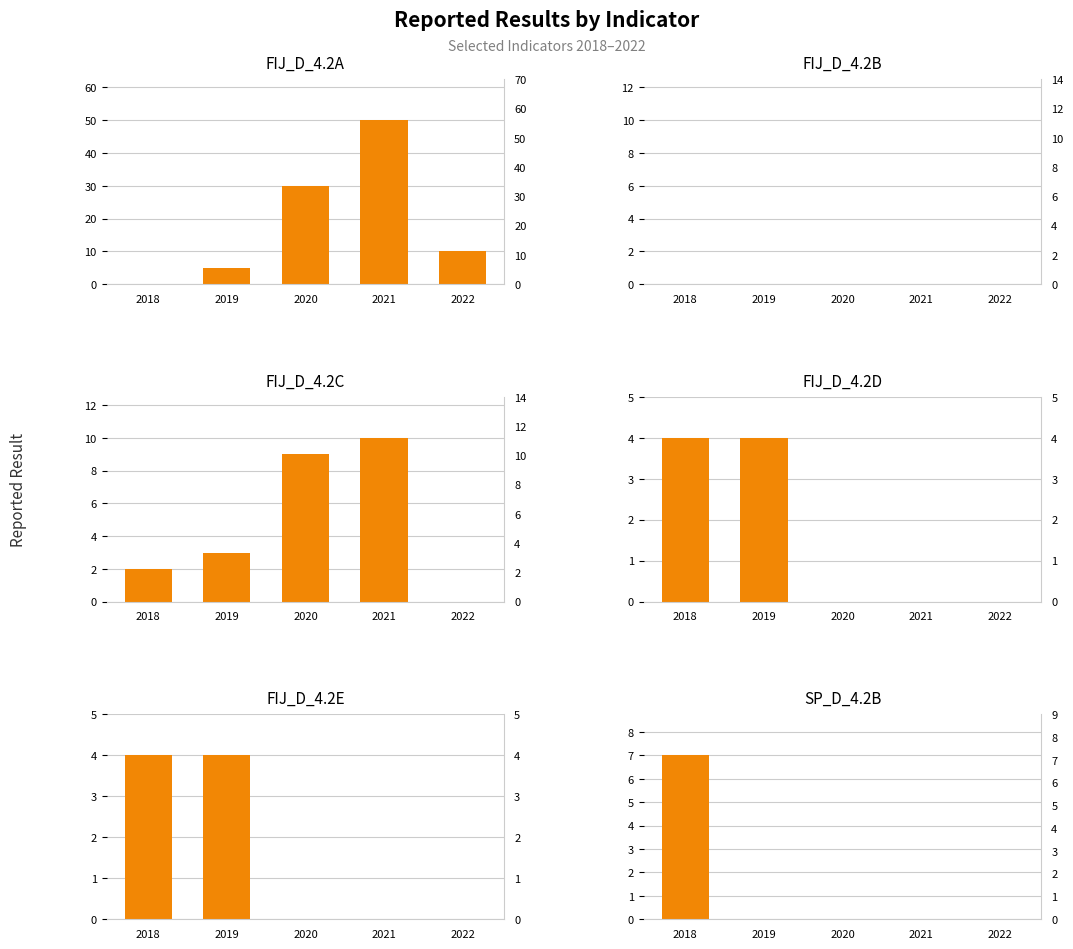

Which series has the widest spread of values?

FIJ_D_4.2A